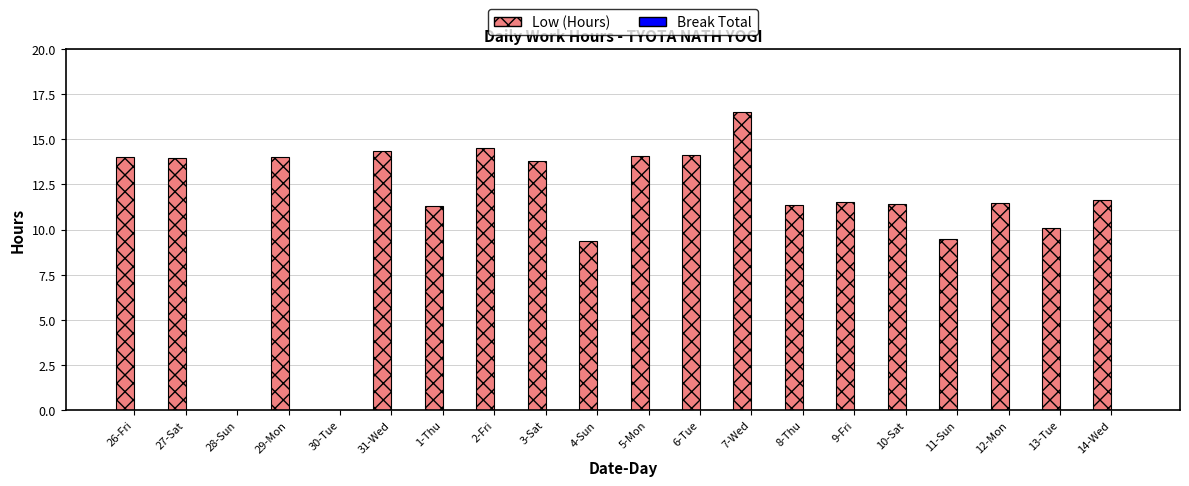

Which has a higher value, 1-Thu or 30-Tue?

1-Thu